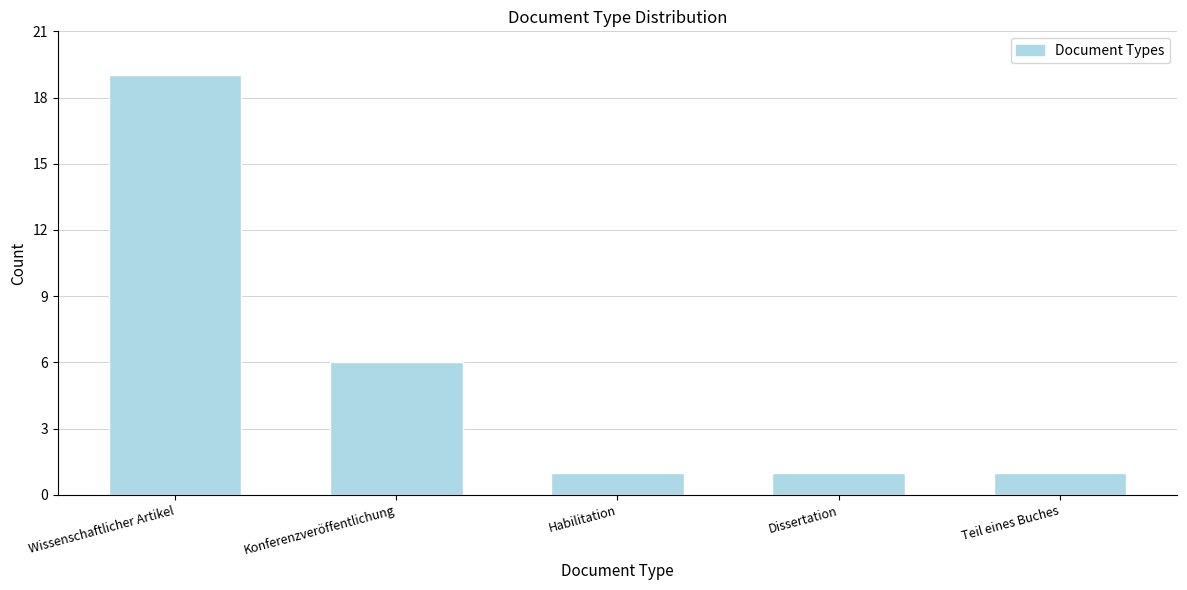

Reading left to right, what are all the values shown in this chart?

Wissenschaftlicher Artikel=19	Konferenzveröffentlichung=6	Habilitation=1	Dissertation=1	Teil eines Buches=1